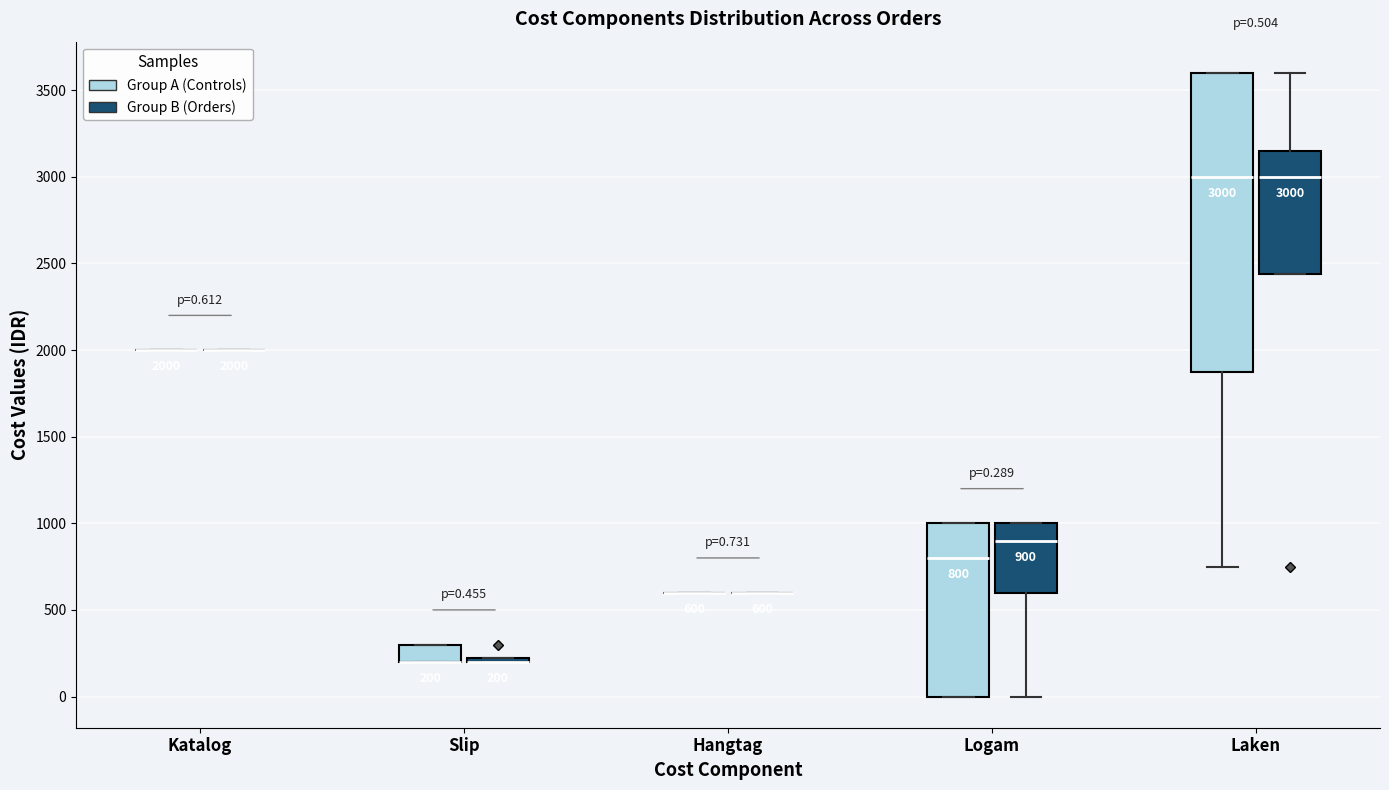

Which box is the tallest, from its lower edge to its upper edge?

Laken (Group A (Controls))